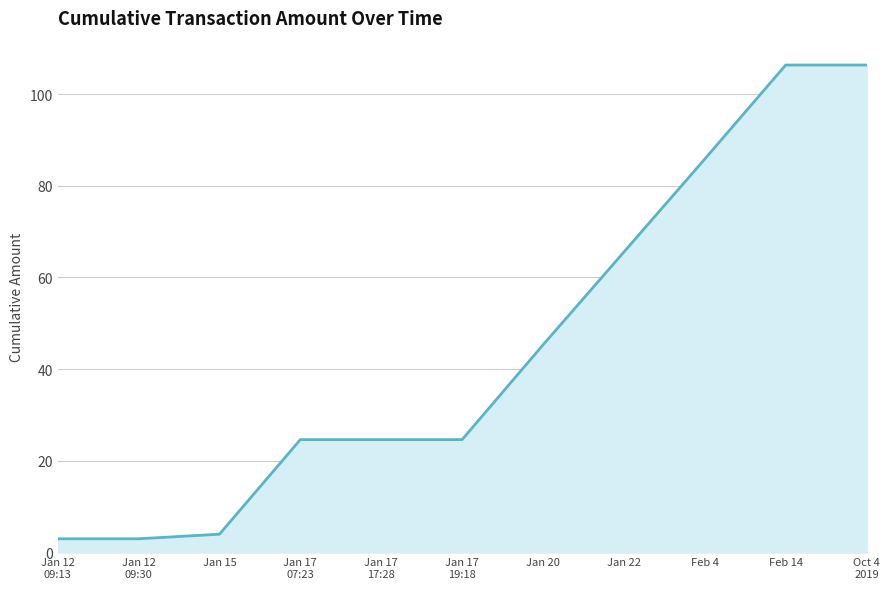

What is the smallest value displayed?

3.0